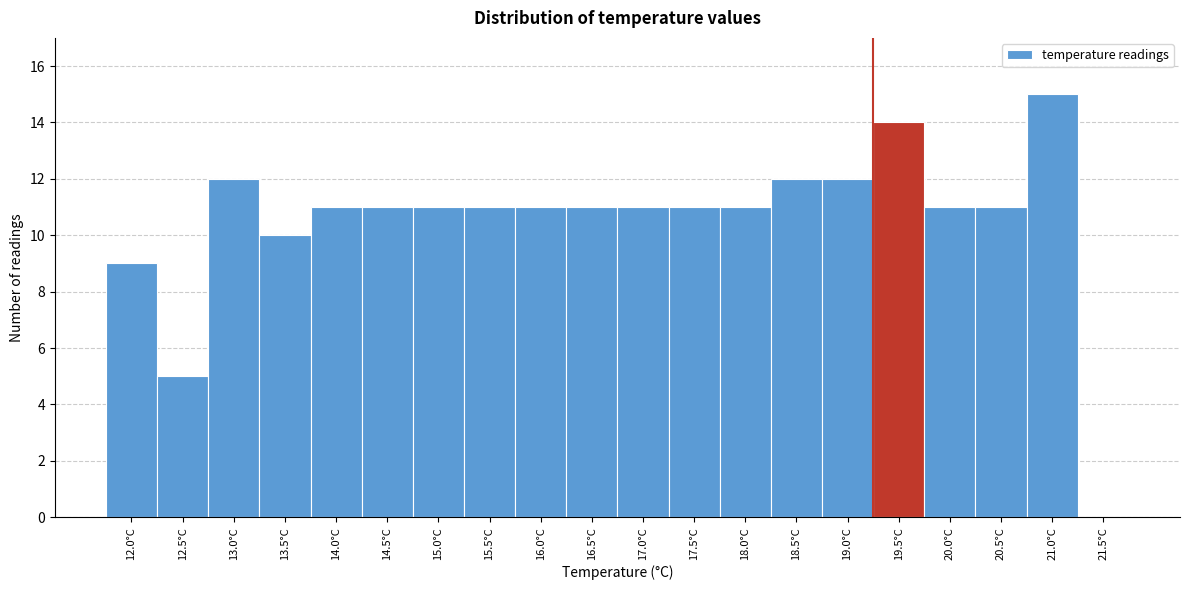

Reading left to right, extract all data points from this chart.

12.0°C=9	12.5°C=5	13.0°C=12	13.5°C=10	14.0°C=11	14.5°C=11	15.0°C=11	15.5°C=11	16.0°C=11	16.5°C=11	17.0°C=11	17.5°C=11	18.0°C=11	18.5°C=12	19.0°C=12	19.5°C=14	20.0°C=11	20.5°C=11	21.0°C=15	21.5°C=0